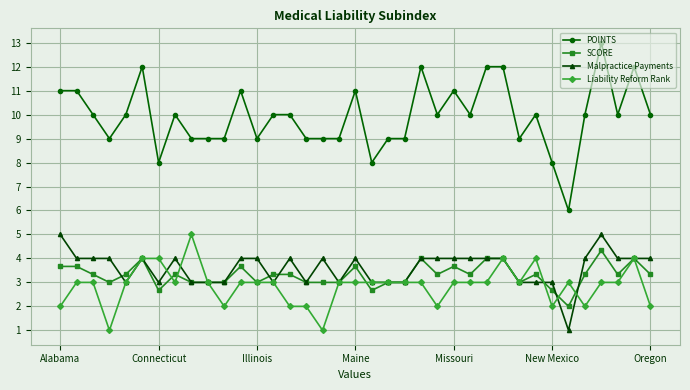

What is the smallest value displayed?

1.0